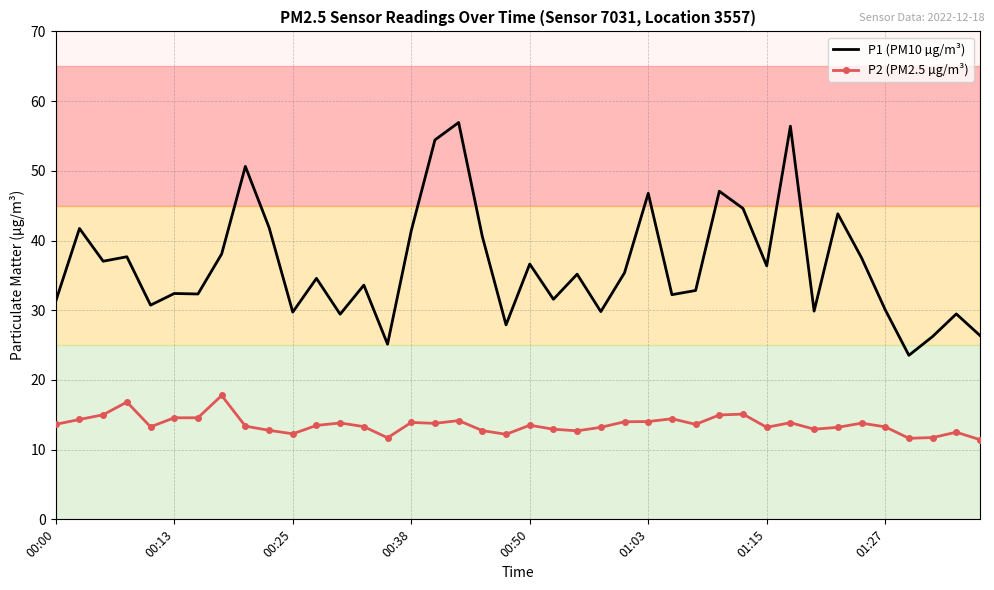

True or false: P2 (PM2.5 µg/m³) and P1 (PM10 µg/m³) cross at least once.

False